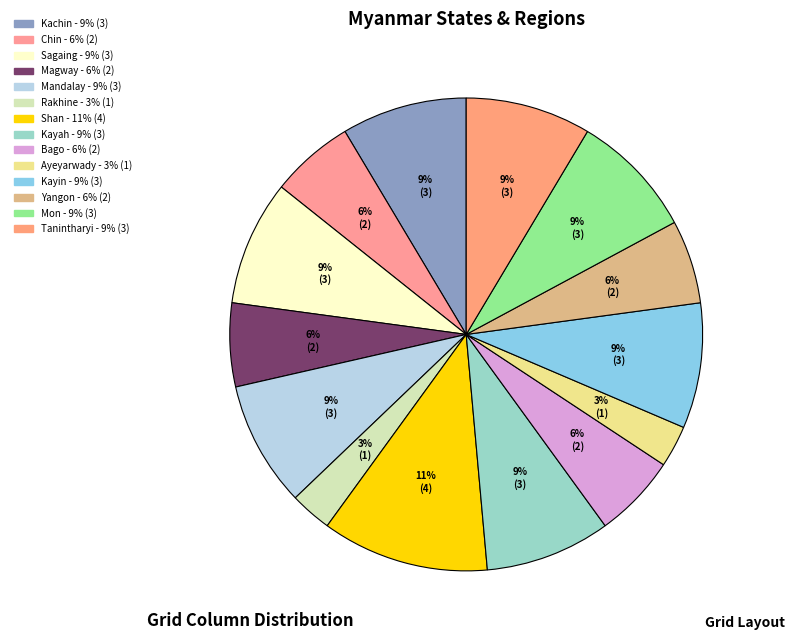

Count the number of slices in the pie.

14